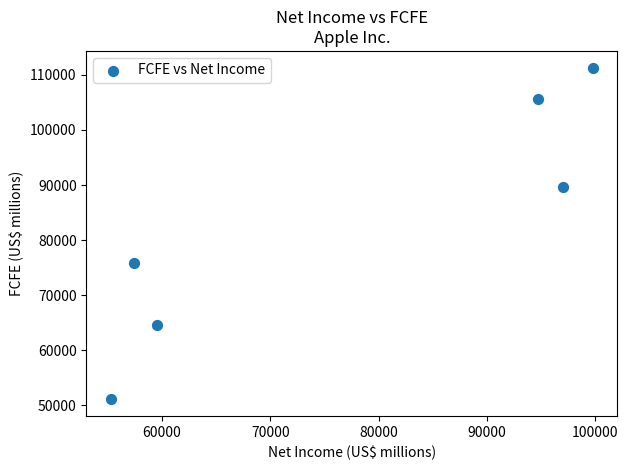

What is the range of Y values (max minus min)?

60243